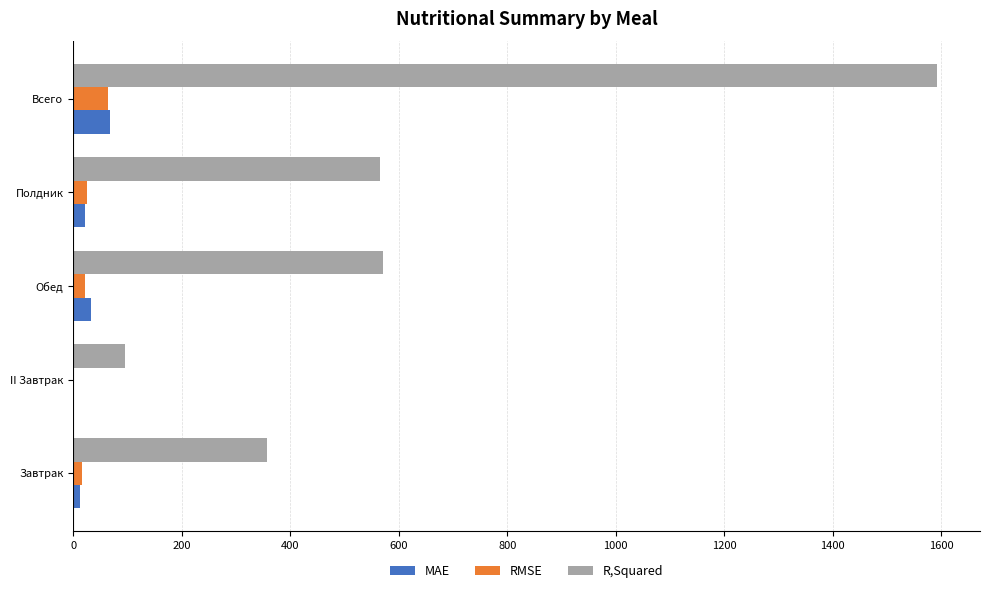

What is the total value across all series at Всего?

1724.5